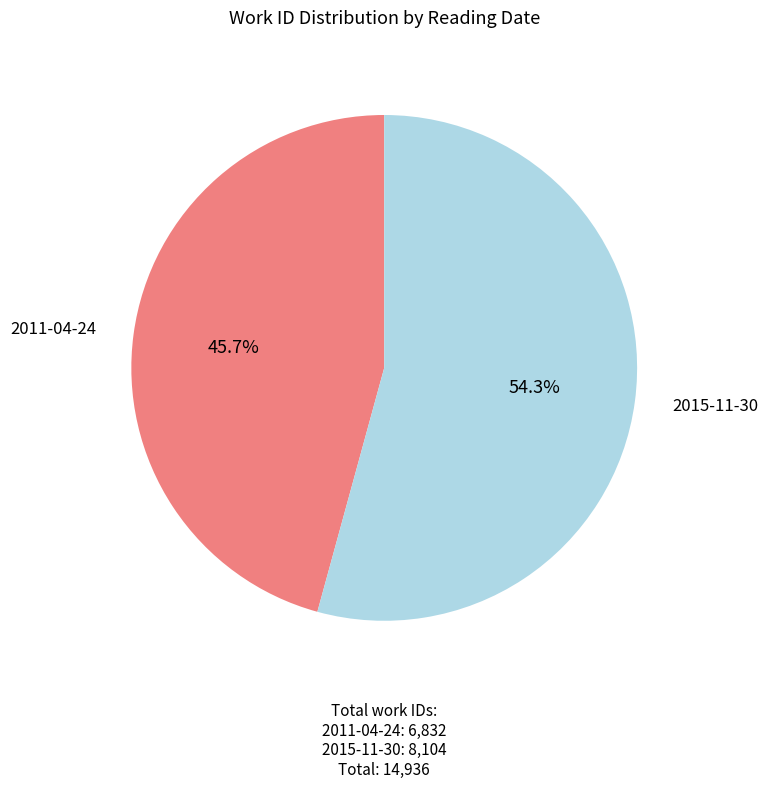

True or false: 2015-11-30 accounts for 54% of the total.

True